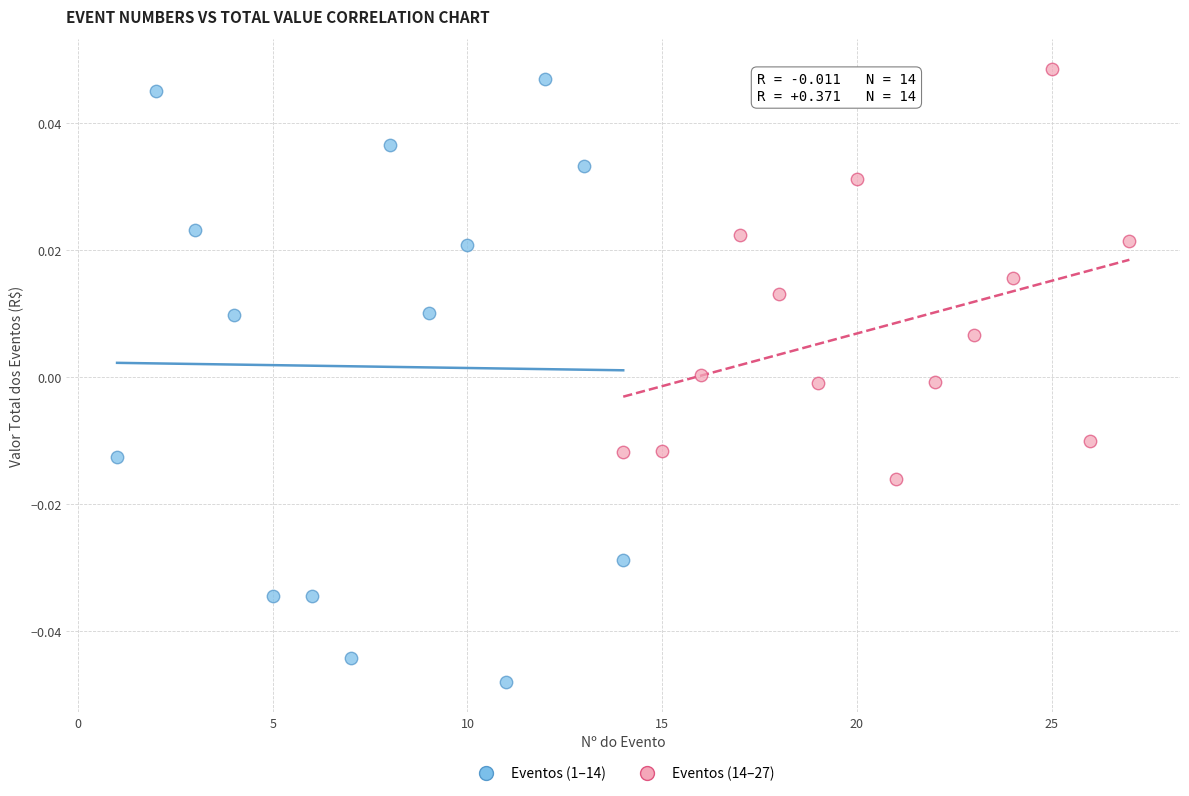

Which series contains the lowest Y value?

Eventos (1–14)